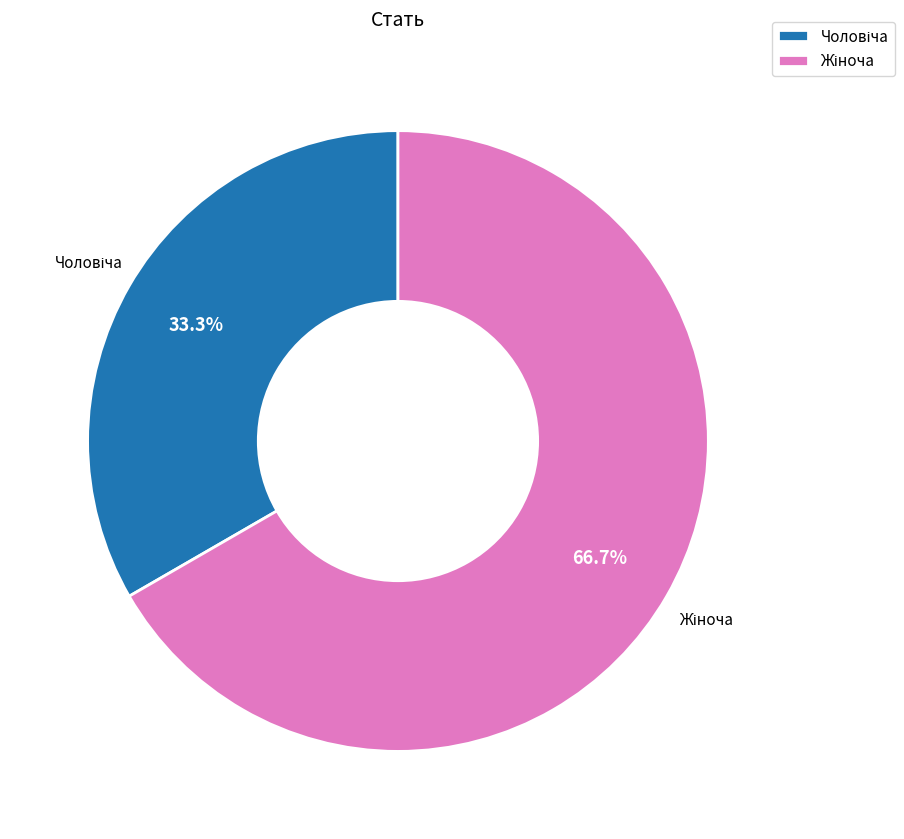

Is there a majority slice in this chart?

Yes